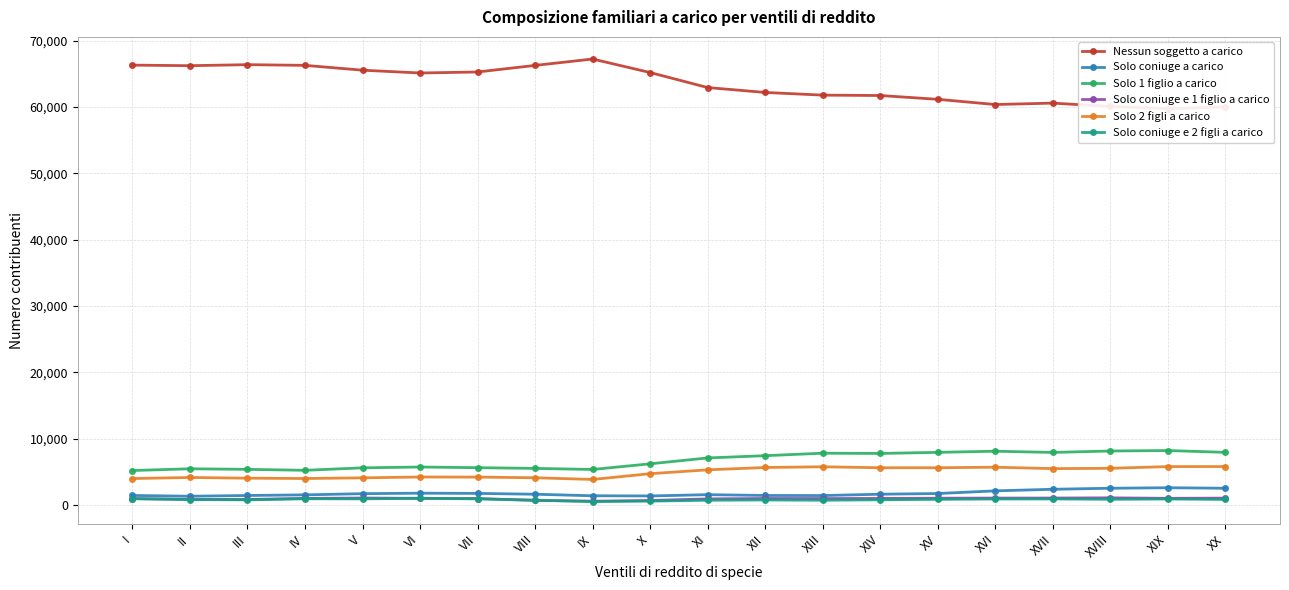

What is the difference between the maximum and minimum values in the Nessun soggetto a carico series?

7495